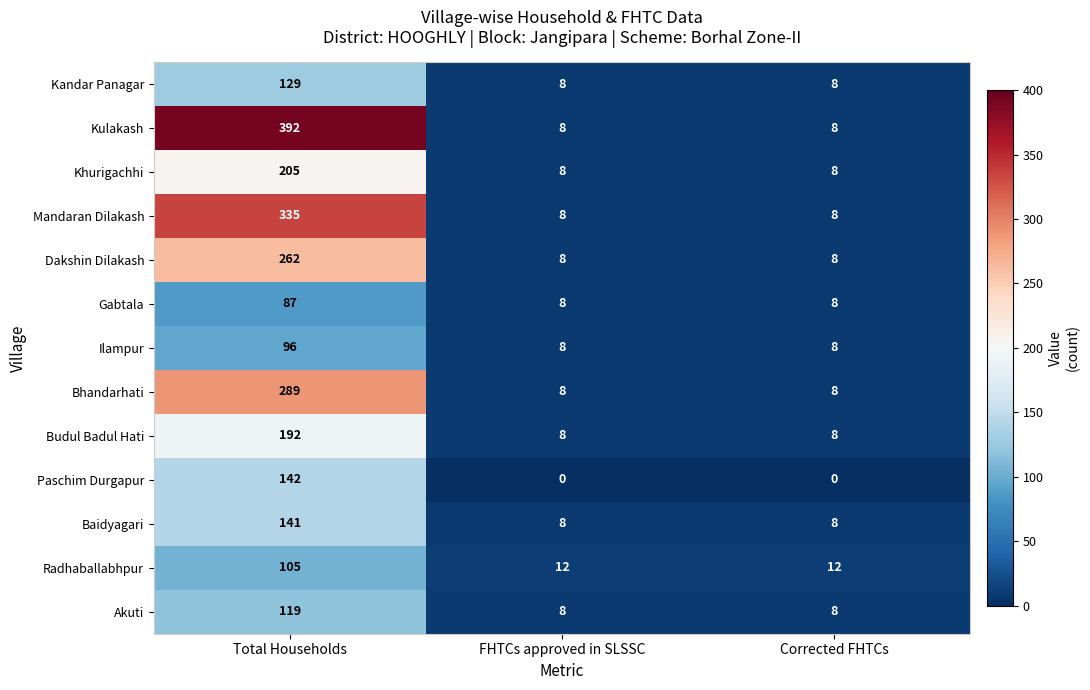

Which category has the highest value in the Khurigachhi series?

Total Households